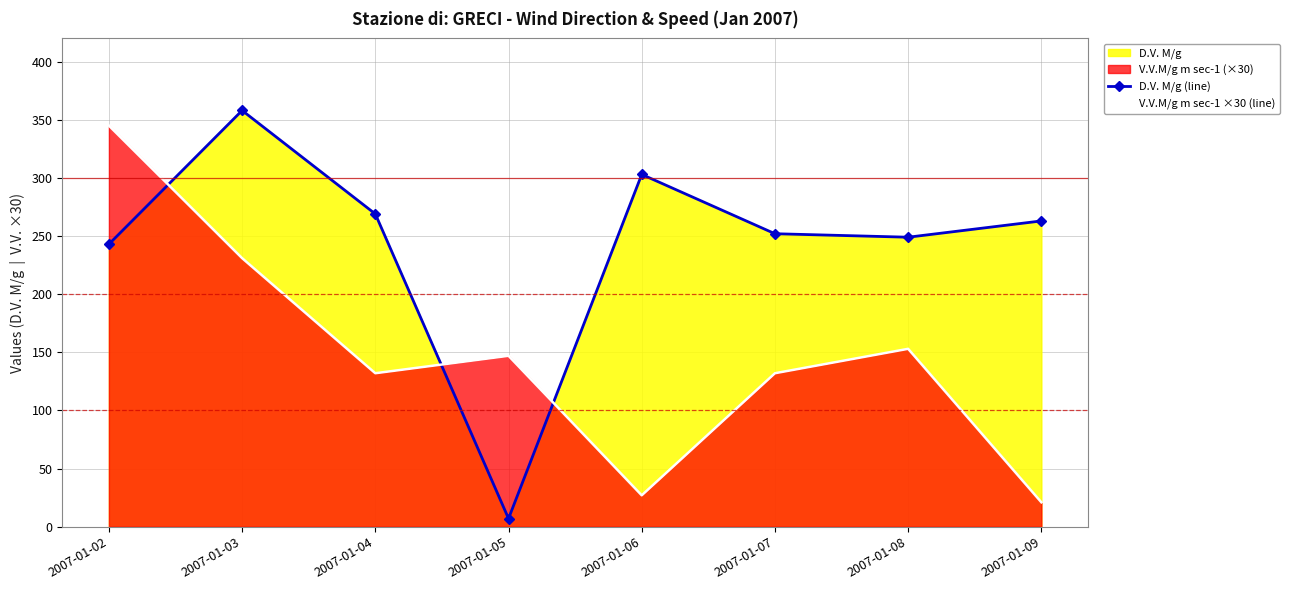

How many intersections are there between D.V. M/g (line) and V.V.M/g m sec-1 ×30 (line)?

3